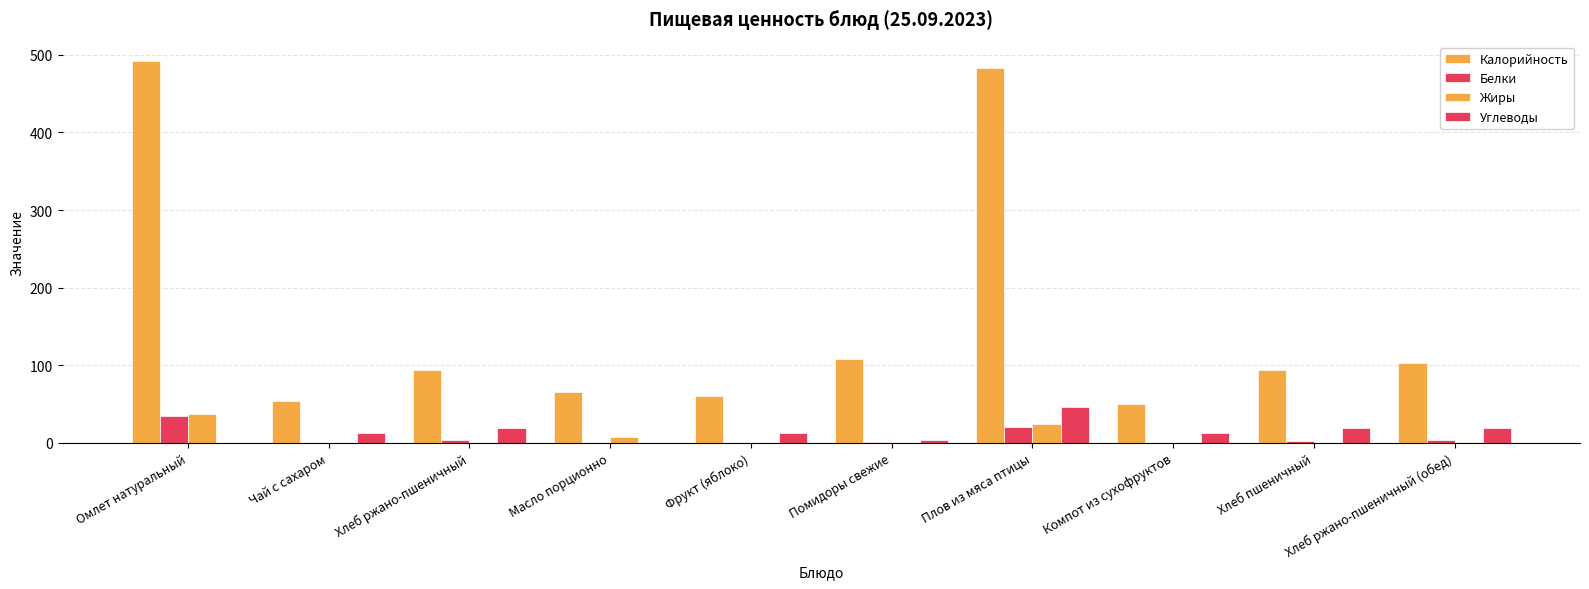

How many series are shown in this chart?

4